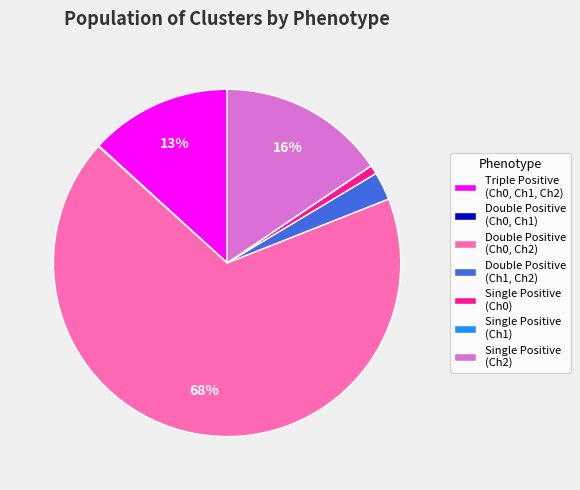

To the nearest percent, what is the average slice percentage?

14%